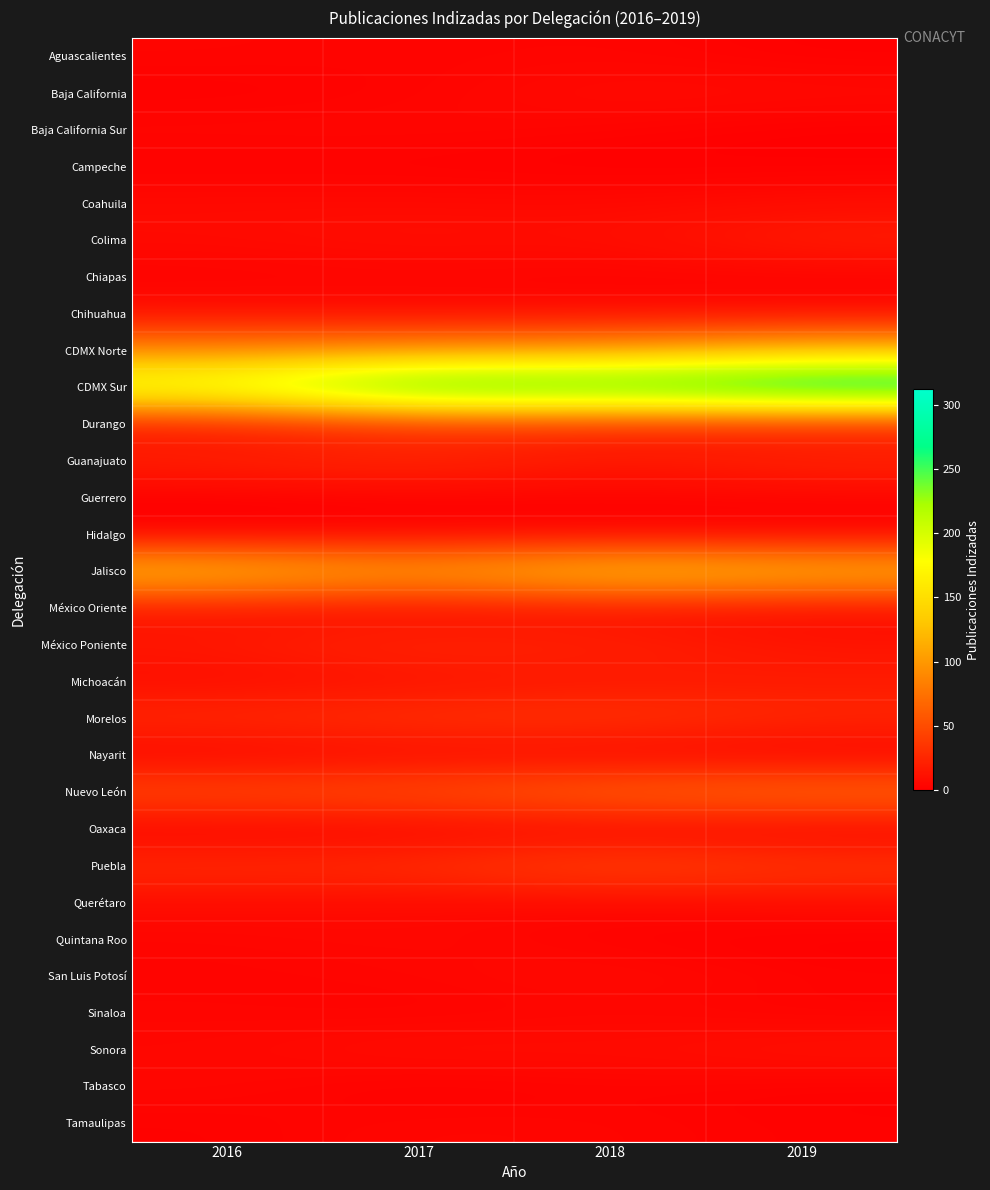

Reading left to right, extract all data points from this chart.

Aguascalientes: 2016=4	2017=3	2018=4	2019=1
Baja California: 2016=1	2017=3	2018=8	2019=7
Baja California Sur: 2016=5	2017=5	2018=3	2019=0
Campeche: 2016=1	2017=1	2018=0	2019=1
Coahuila: 2016=7	2017=7	2018=6	2019=8
Colima: 2016=7	2017=10	2018=8	2019=20
Chiapas: 2016=2	2017=3	2018=2	2019=1
Chihuahua: 2016=9	2017=7	2018=7	2019=7
CDMX Norte: 2016=91	2017=98	2018=104	2019=127
CDMX Sur: 2016=204	2017=290	2018=278	2019=312
Durango: 2016=13	2017=27	2018=25	2019=17
Guanajuato: 2016=21	2017=28	2018=14	2019=25
Guerrero: 2016=0	2017=1	2018=2	2019=2
Hidalgo: 2016=0	2017=3	2018=2	2019=2
Jalisco: 2016=133	2017=107	2018=141	2019=127
México Oriente: 2016=11	2017=5	2018=9	2019=6
México Poniente: 2016=16	2017=28	2018=22	2019=14
Michoacán: 2016=8	2017=10	2018=15	2019=17
Morelos: 2016=28	2017=34	2018=36	2019=27
Nayarit: 2016=2	2017=5	2018=2	2019=0
Nuevo León: 2016=50	2017=53	2018=68	2019=73
Oaxaca: 2016=0	2017=1	2018=1	2019=0
Puebla: 2016=30	2017=31	2018=49	2019=37
Querétaro: 2016=7	2017=6	2018=4	2019=8
Quintana Roo: 2016=4	2017=6	2018=2	2019=0
San Luis Potosí: 2016=3	2017=4	2018=8	2019=3
Sinaloa: 2016=4	2017=2	2018=4	2019=2
Sonora: 2016=5	2017=10	2018=8	2019=12
Tabasco: 2016=5	2017=0	2018=3	2019=1
Tamaulipas: 2016=2	2017=5	2018=4	2019=2